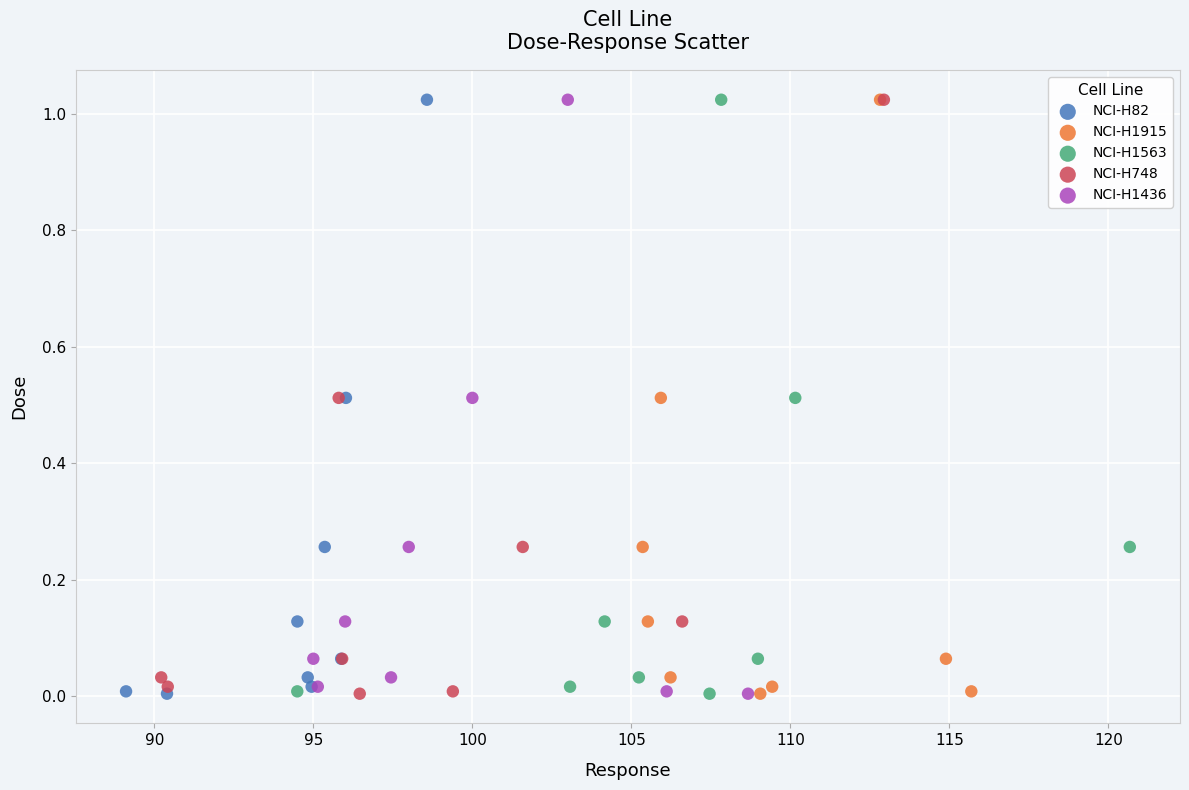

What are all the series names shown in the legend?

NCI-H82, NCI-H1915, NCI-H1563, NCI-H748, NCI-H1436